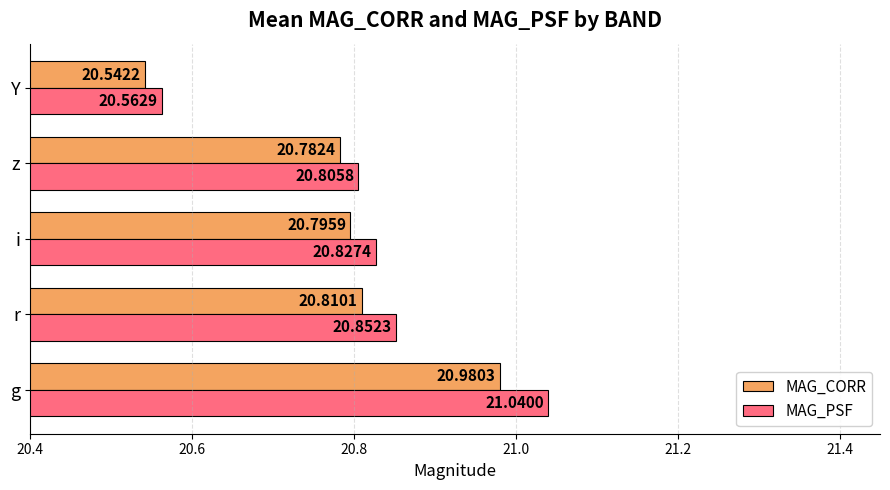

Which label corresponds to the largest value in the chart?

g